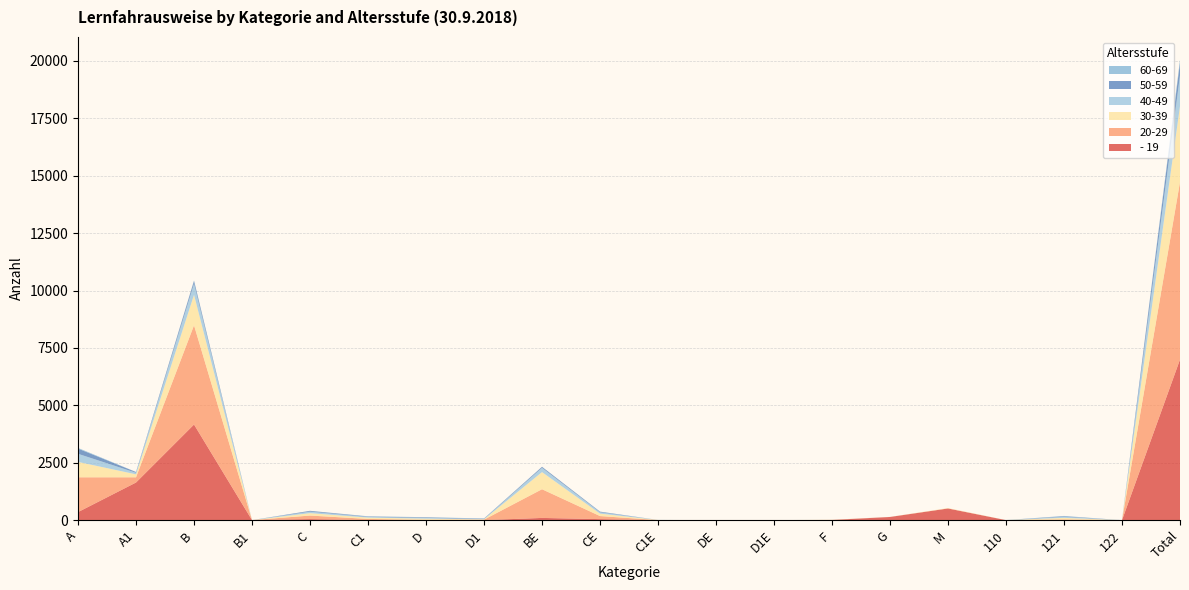

Reading right to left, transcribe all the data shown in this chart.

- 19: 6995	0	0	0	508	138	8	0	0	0	44	97	0	0	0	45	1	4165	1639	350
20-29: 7730	0	32	0	3	1	2	0	0	2	134	1249	21	14	53	155	0	4321	227	1516
30-39: 3303	0	67	2	16	2	6	0	0	5	106	746	15	50	57	105	0	1327	129	670
40-49: 1341	0	46	1	0	1	0	1	1	1	57	186	13	32	30	65	0	485	69	353
50-59: 567	0	24	0	0	0	0	0	0	0	27	43	17	24	18	34	0	122	31	227
60-69: 106	0	14	0	0	0	0	0	0	1	5	3	8	9	10	3	0	20	4	29